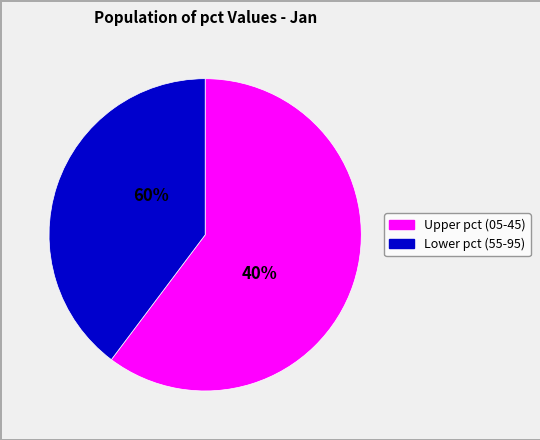

Is it true that pct45 is 1% of the pie?

False